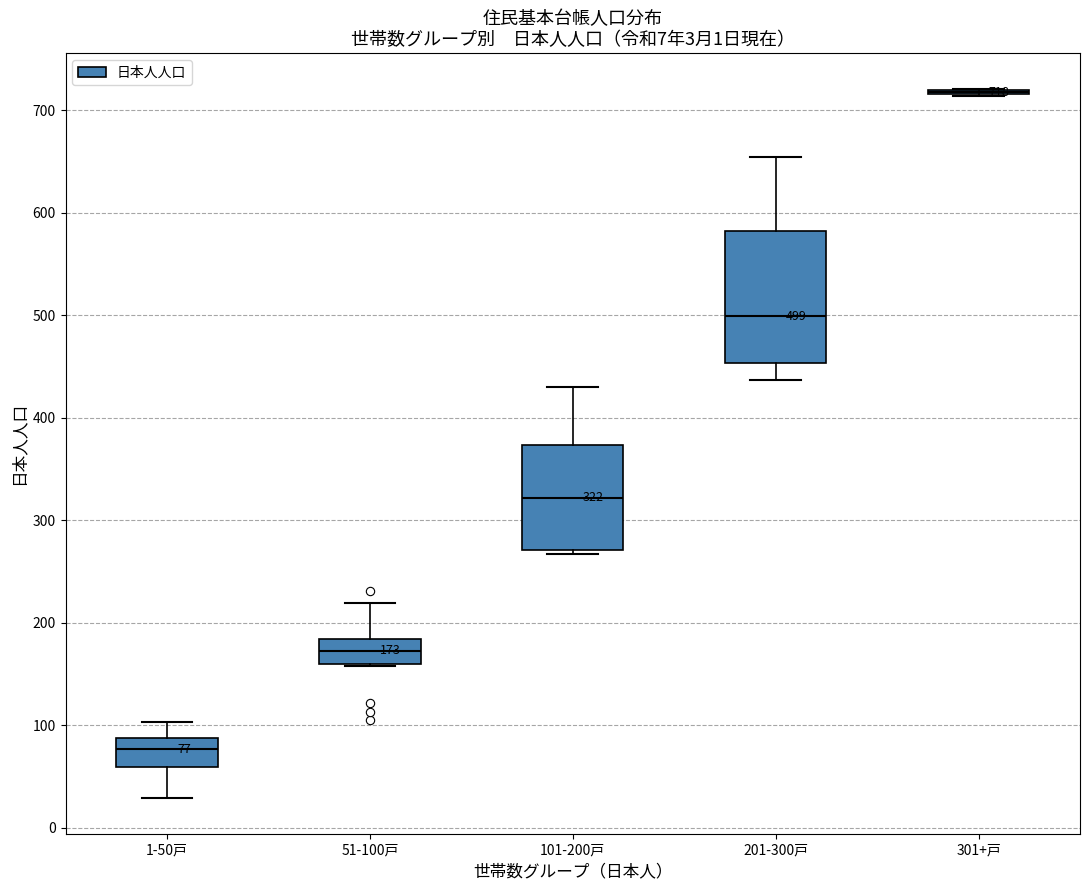

Comparing the boxes themselves (not the whiskers), which one is the tallest?

201-300戸